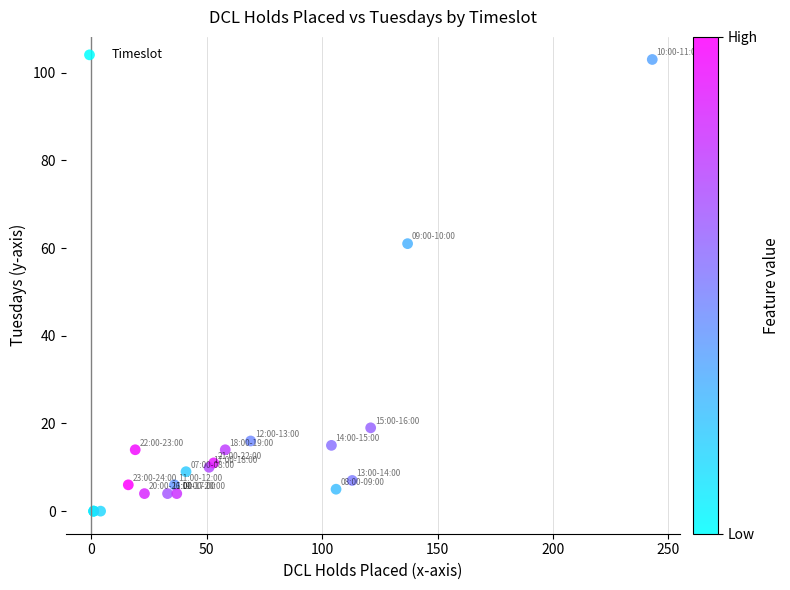

What Y value in the scatter plot is closest to 51?

61